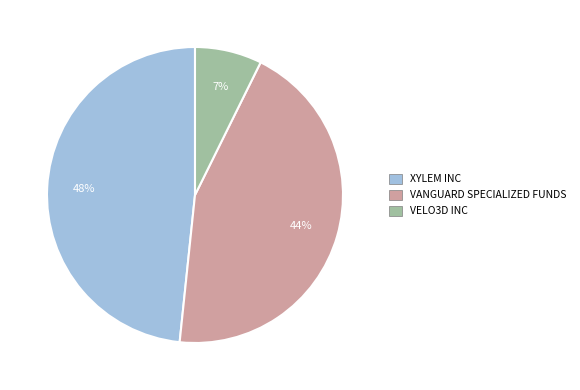

What is the largest slice in the pie chart?

XYLEM INC